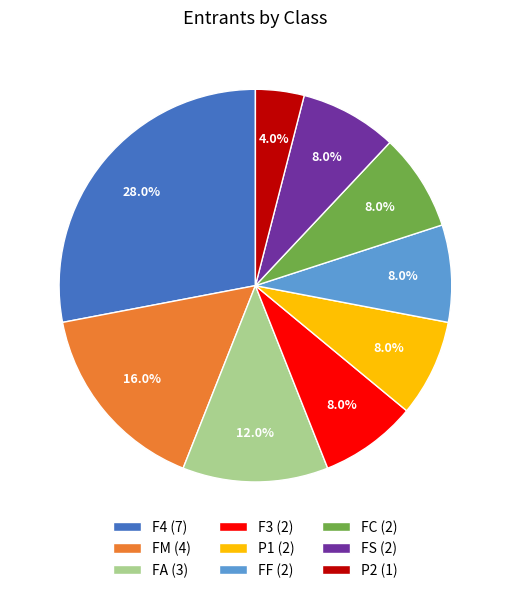

Is there any slice that represents more than half of the pie?

No